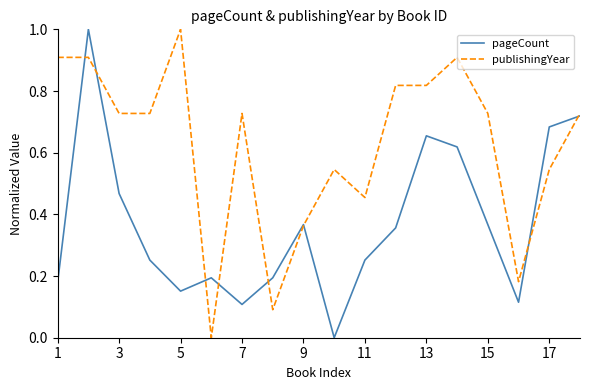

True or false: publishingYear and pageCount intersect in this chart.

True